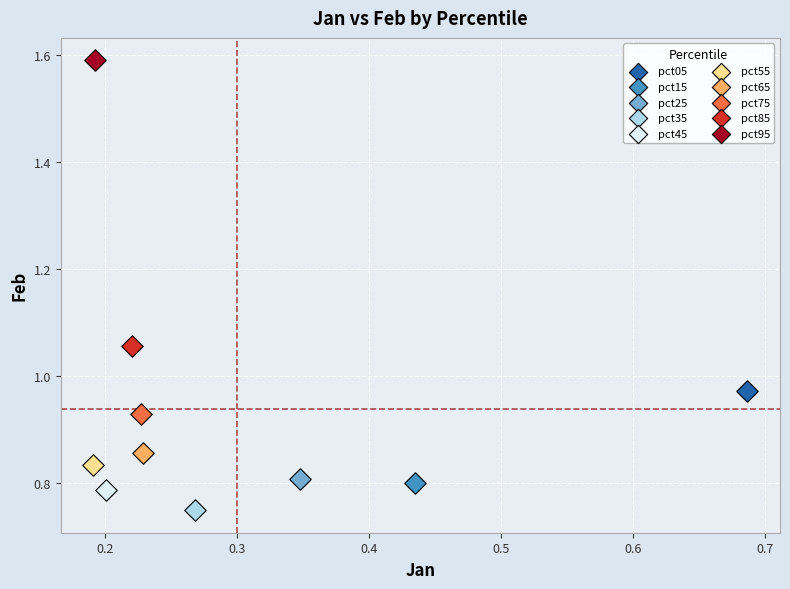

What are all the series names shown in the legend?

pct05, pct15, pct25, pct35, pct45, pct55, pct65, pct75, pct85, pct95